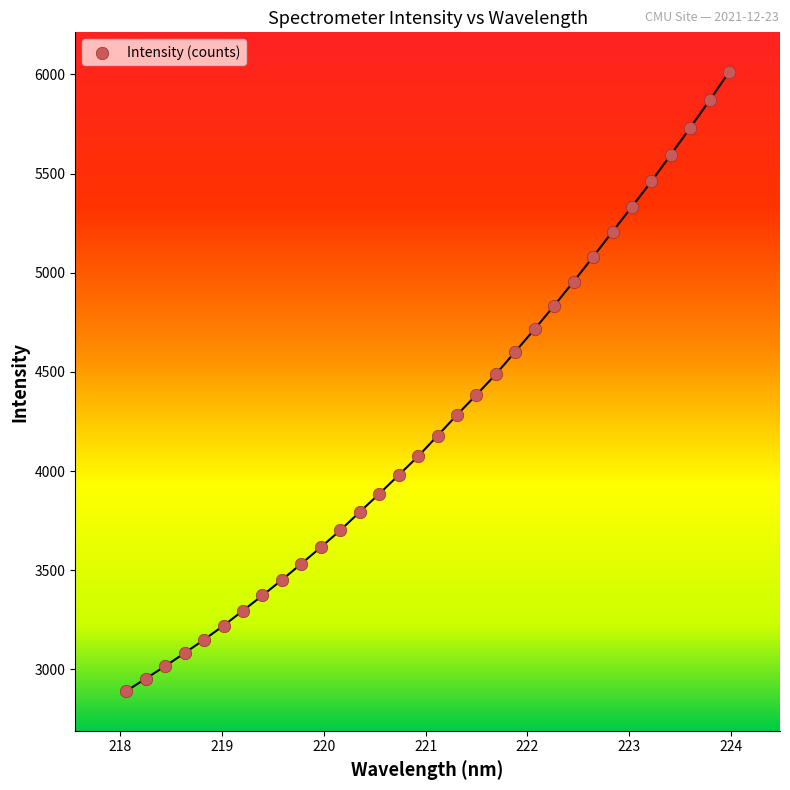

What is the range of X values (max minus min)?

5.9